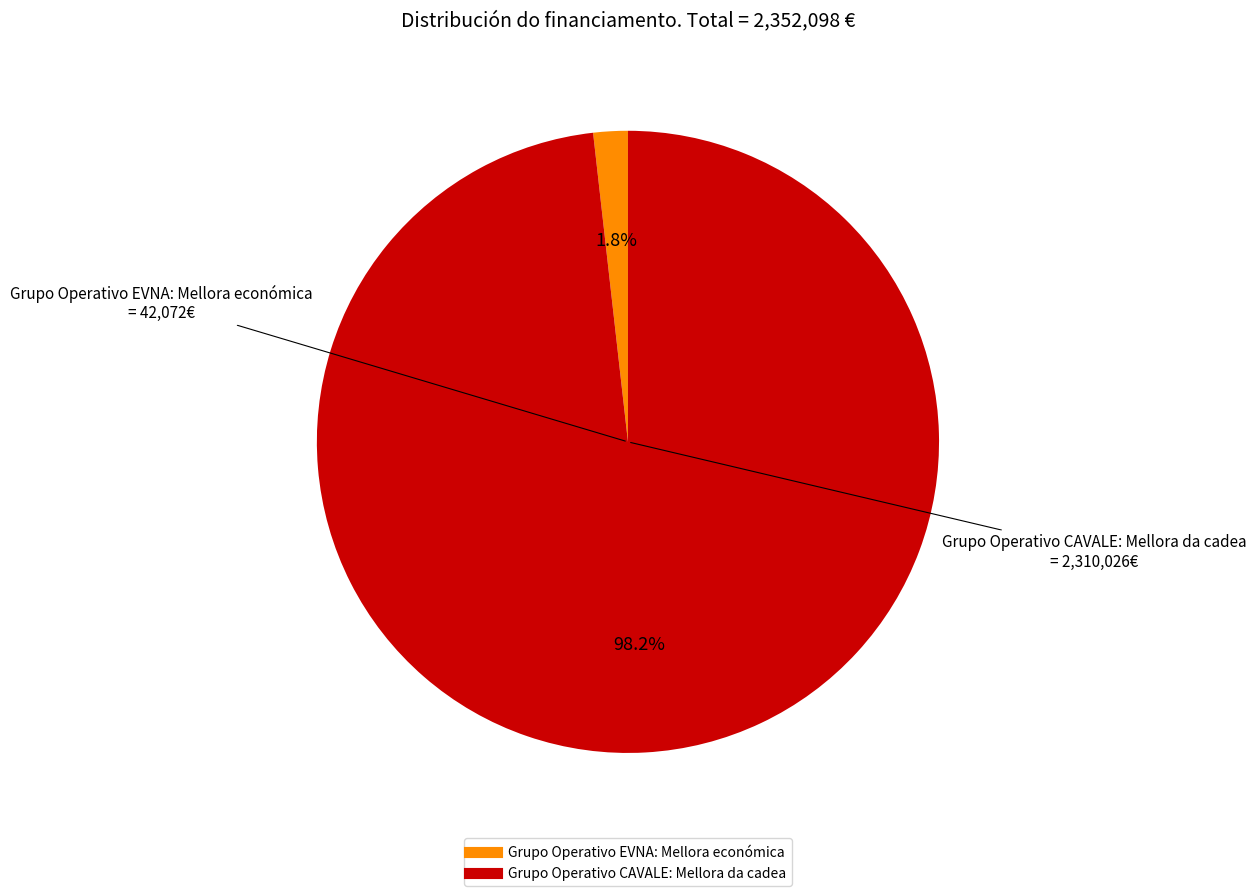

Is there any slice that represents more than half of the pie?

Yes